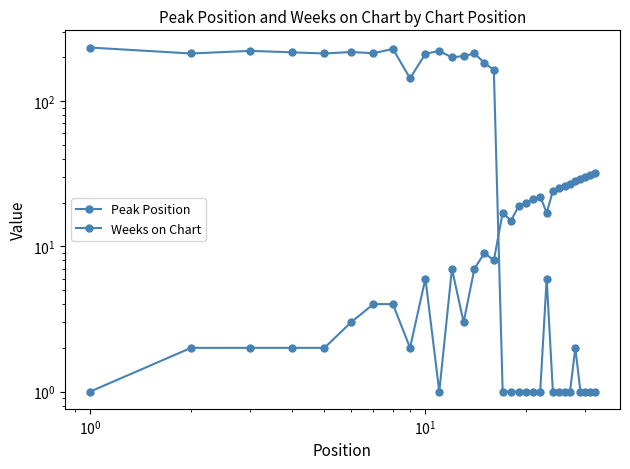

How many data points does each series have?

32